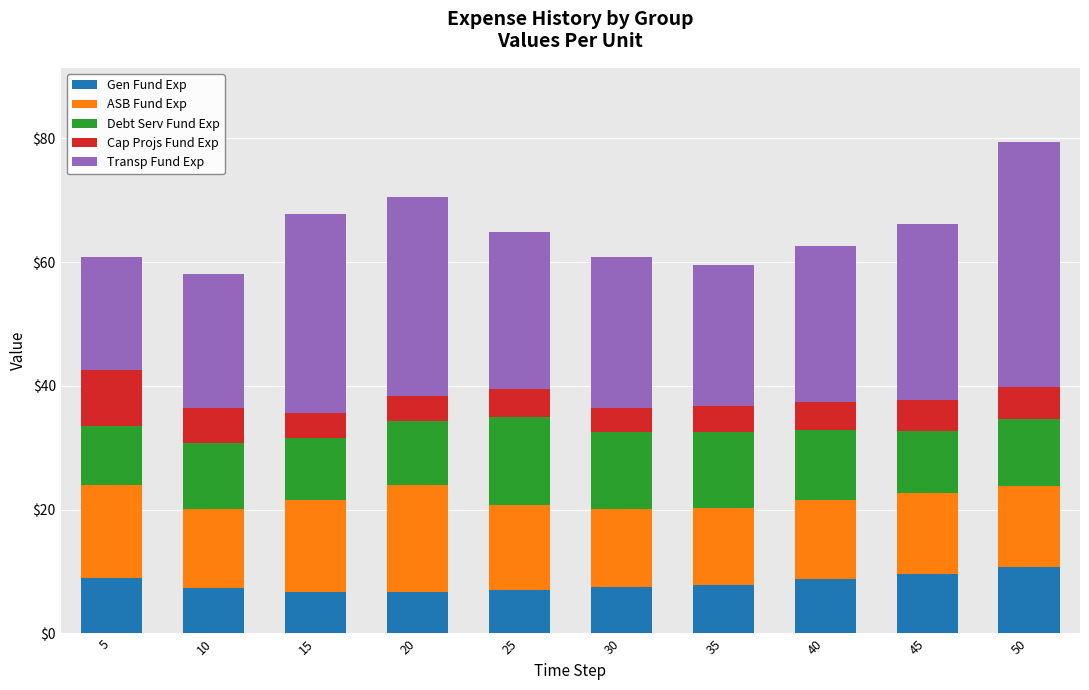

What is the sum of all Gen Fund Exp values?

81.2